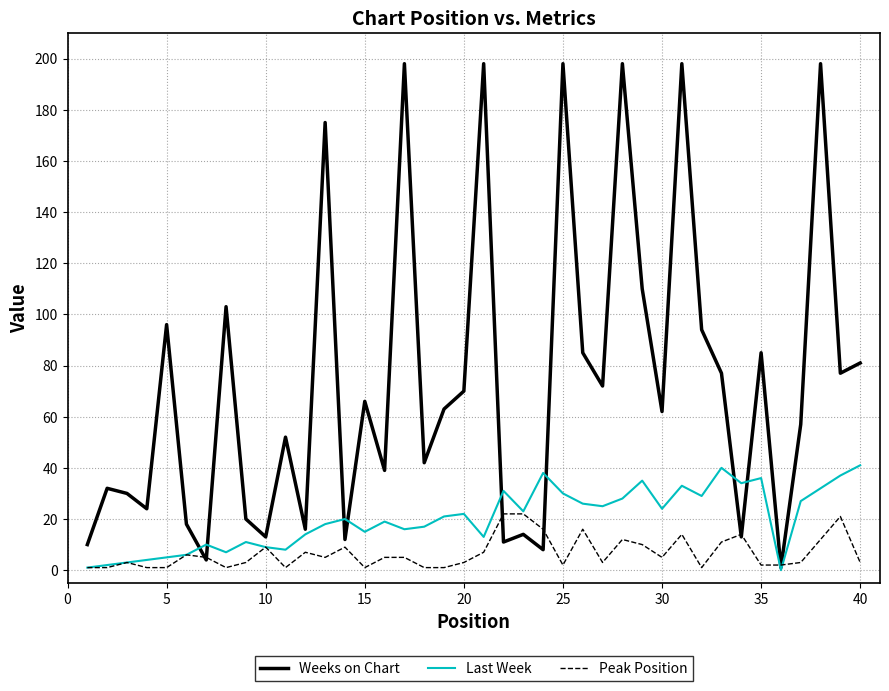

Which series has the largest range (max minus min)?

Weeks on Chart